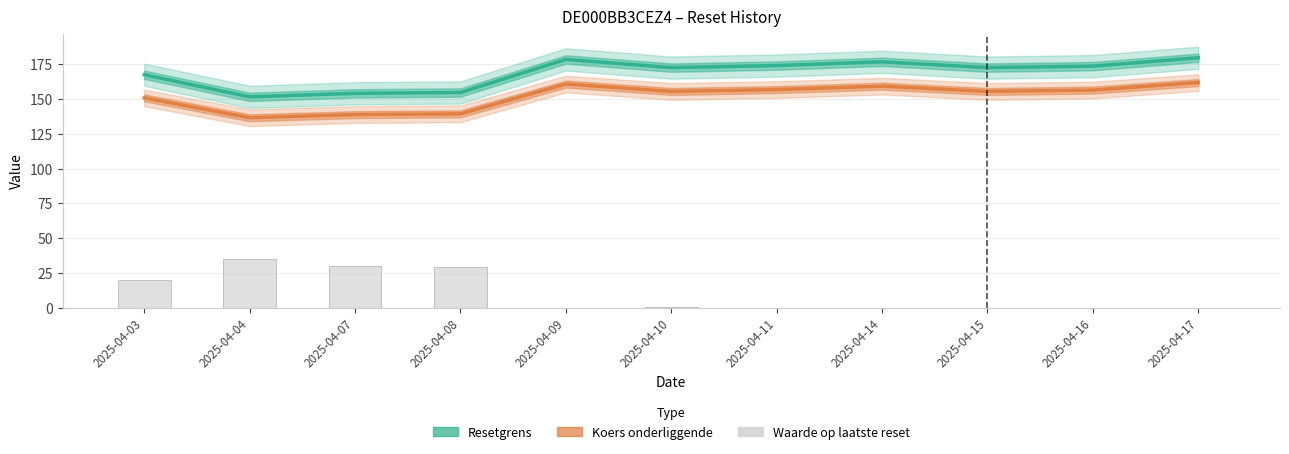

What is the value of the Waarde op laatste reset bar at the 10th from the left?

0.2